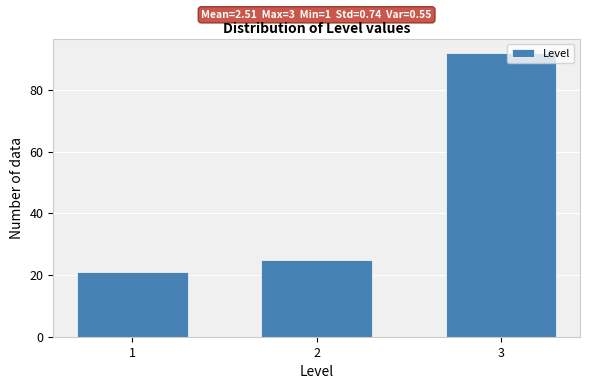

Reading right to left, list all the values displayed in this chart.

3=92	2=25	1=21